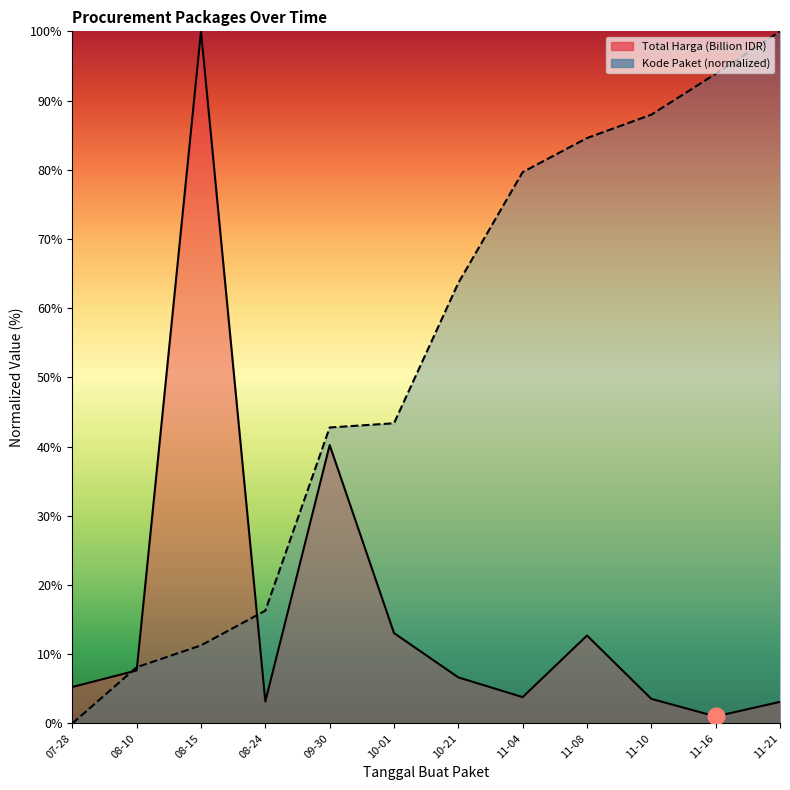

Where is Total Harga (Billion IDR) nearest to the value 50?

09-30